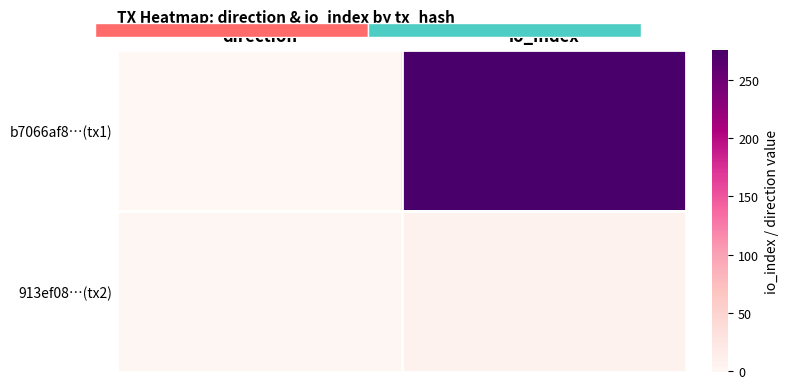

What is the sum of the b7066af8…(tx1) values at direction and io_index?

275